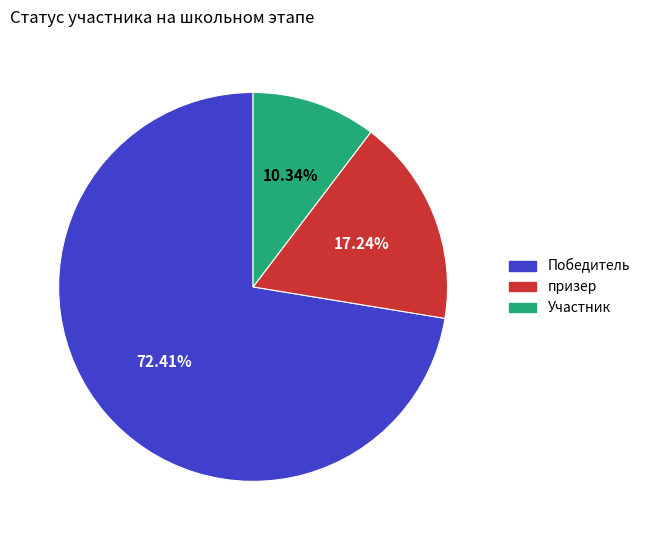

Which slice is the smallest?

Участник